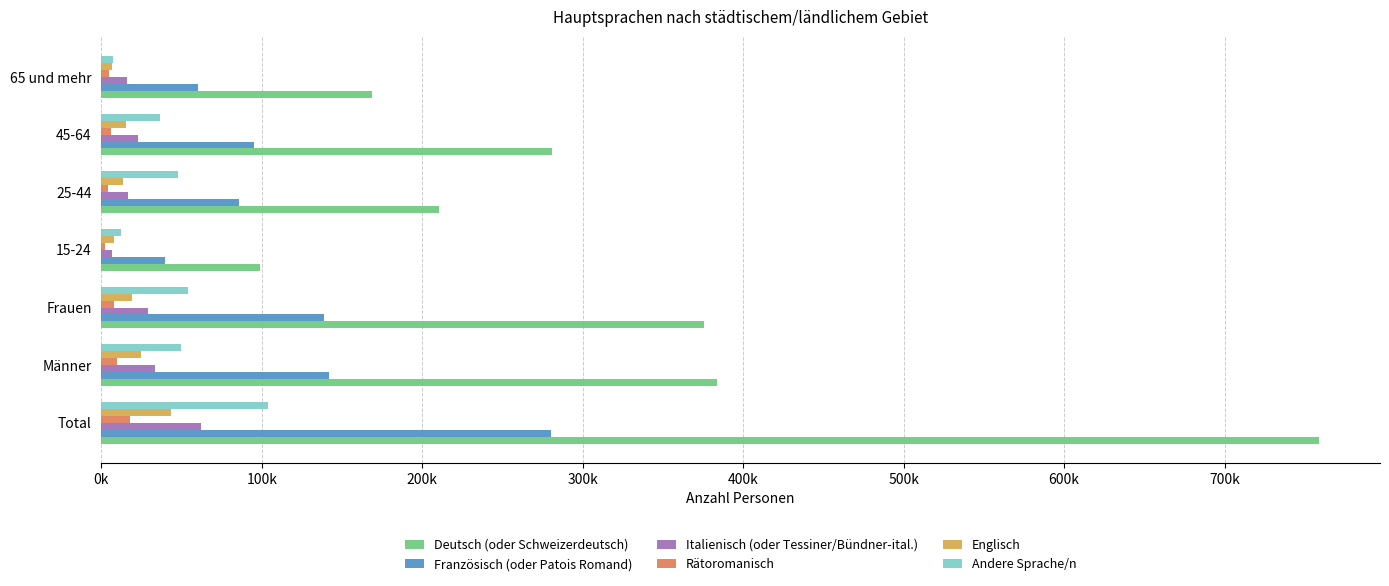

What are all the series names shown in the legend?

Deutsch (oder Schweizerdeutsch), Französisch (oder Patois Romand), Italienisch (oder Tessiner/Bündner-ital.), Rätoromanisch, Englisch, Andere Sprache/n